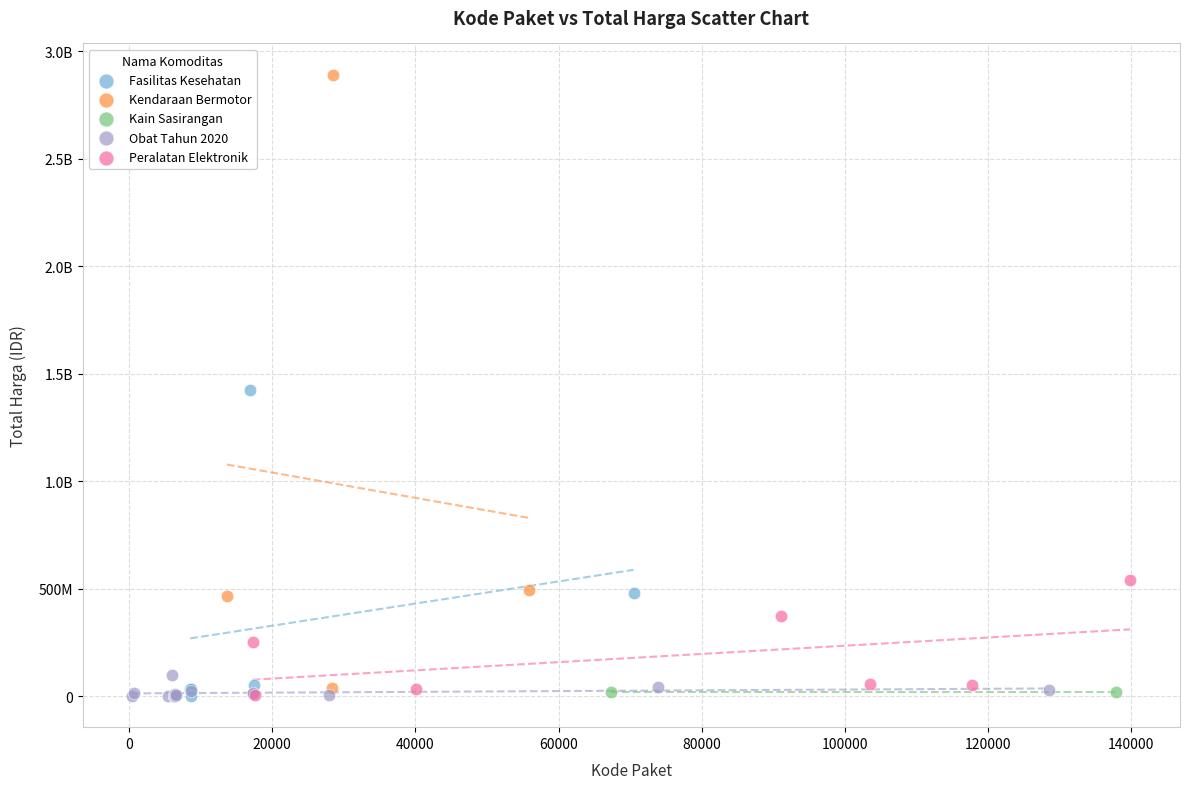

What are all the series names shown in the legend?

Fasilitas Kesehatan, Kendaraan Bermotor, Kain Sasirangan, Obat Tahun 2020, Peralatan Elektronik